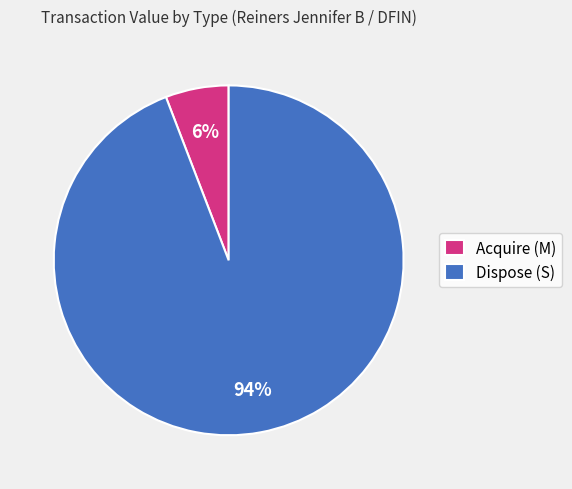

What is the largest slice in the pie chart?

Dispose (S)